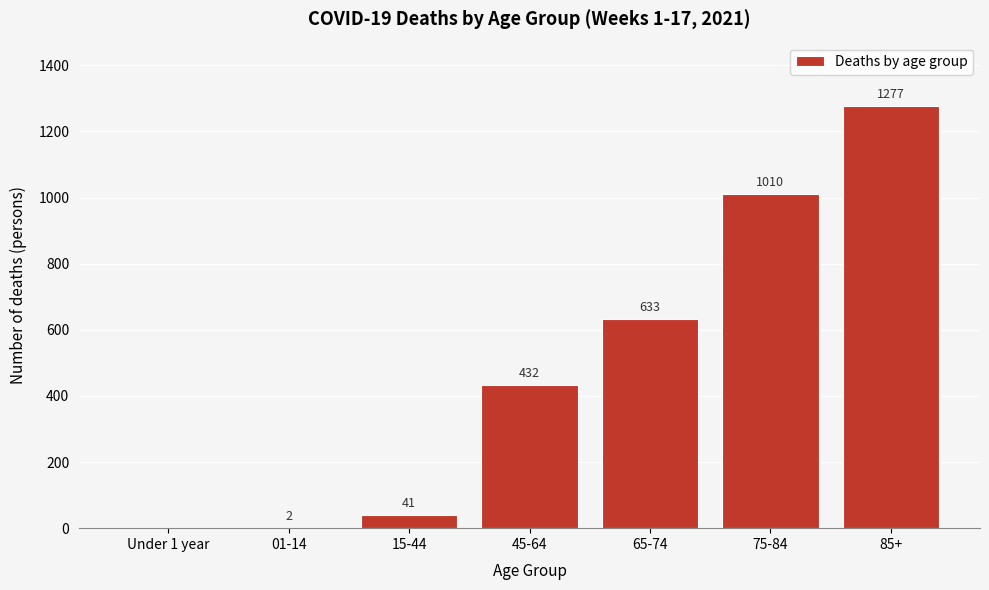

Reading left to right, extract all data points from this chart.

Under 1 year=0	01-14=2	15-44=41	45-64=432	65-74=633	75-84=1010	85+=1277